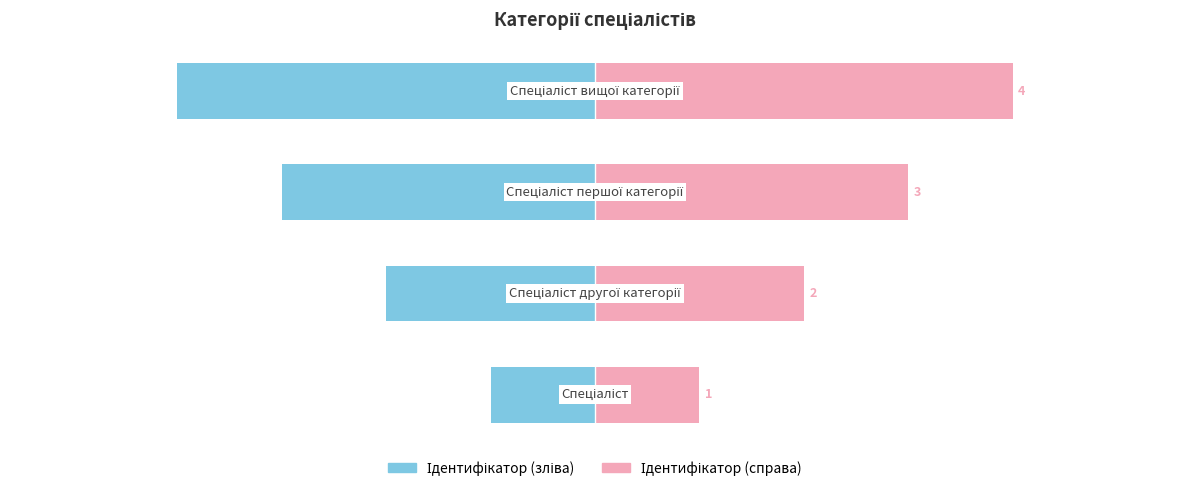

Rank the series by their average value, from lowest to highest.

Ідентифікатор (зліва), Ідентифікатор (справа)